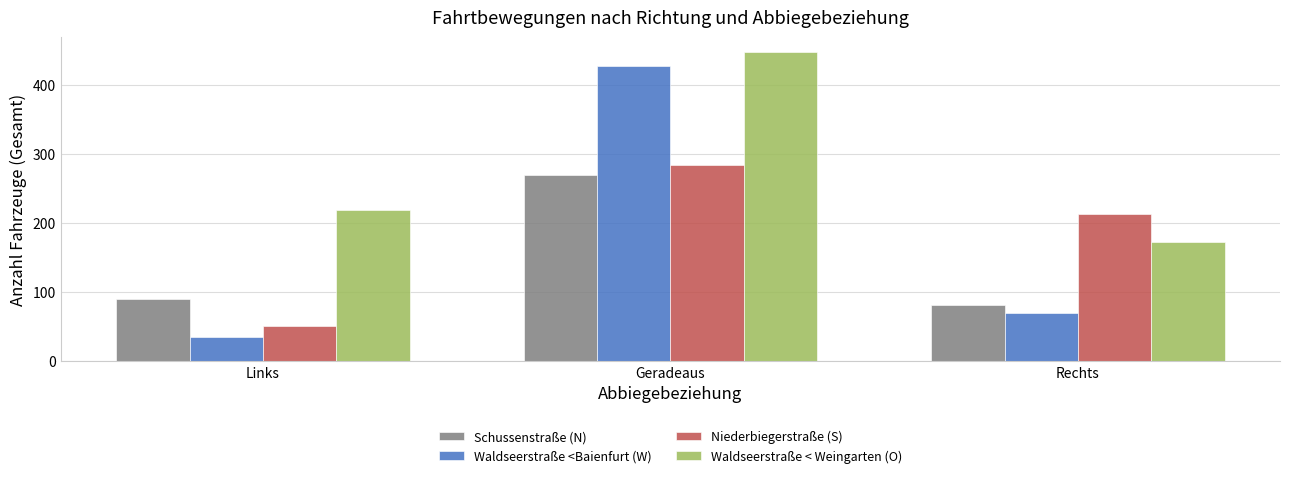

What is the label of the 3rd bar from the left?

Rechts